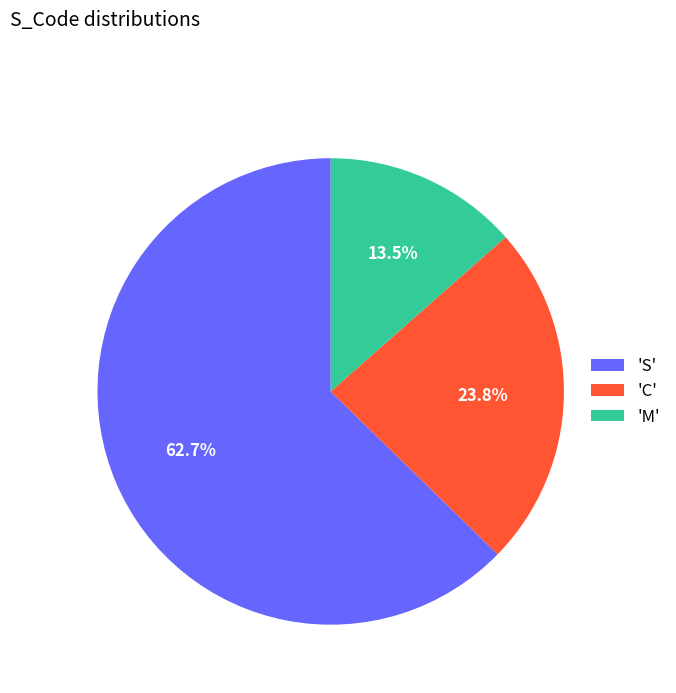

Do 'C' and 'S' together represent more than half of the pie?

Yes